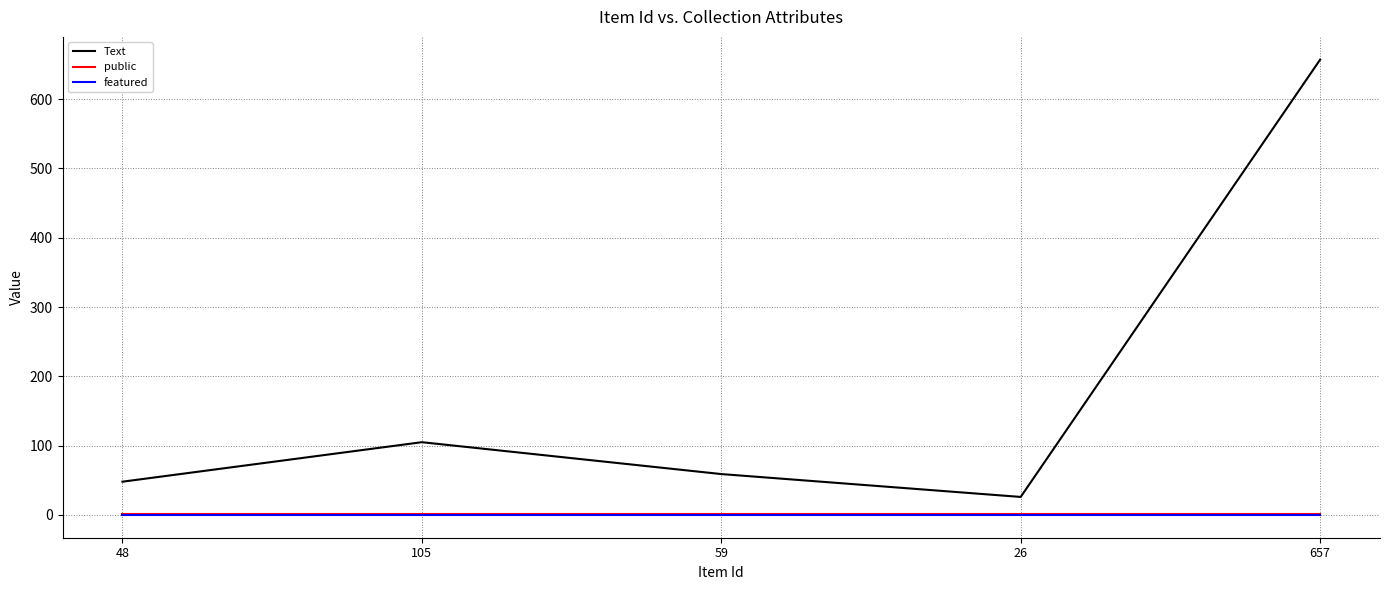

Reading left to right, transcribe all the data shown in this chart.

Text: 48	105	59	26	657
public: 1	1	1	1	1
featured: 0	0	0	0	0